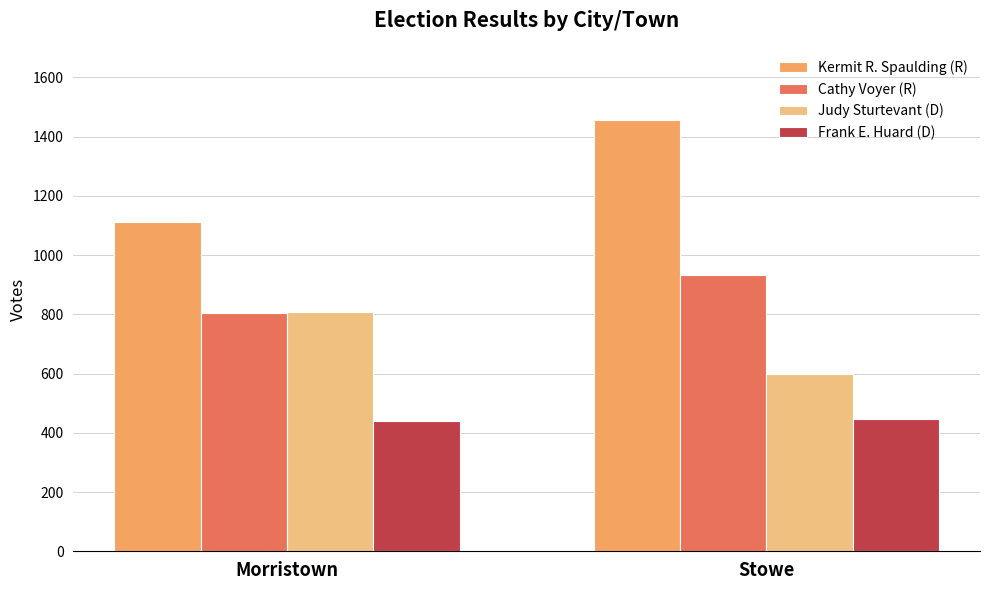

Are the bars grouped side by side (vs. stacked)?

Yes